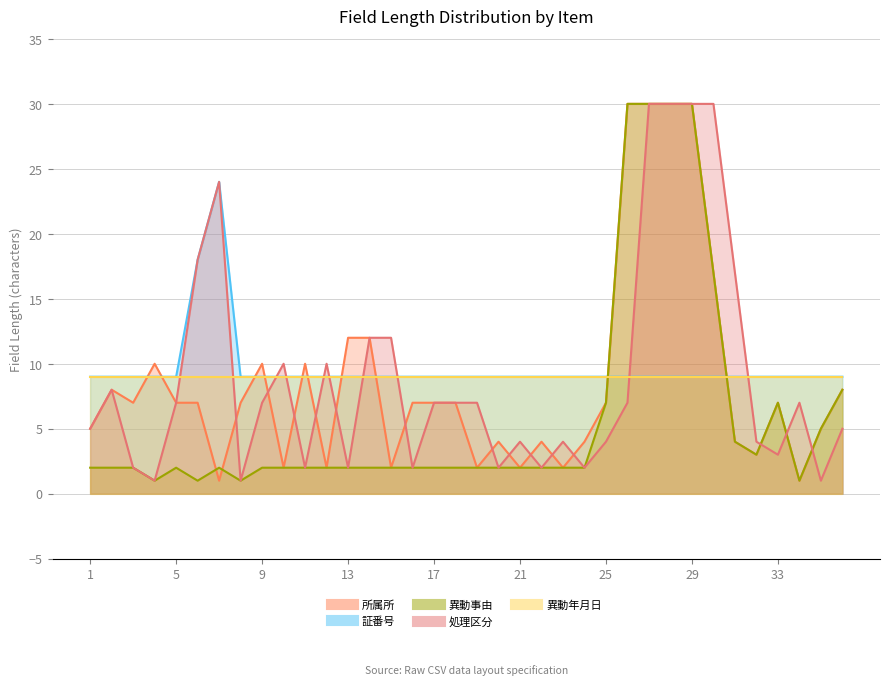

What is the spread (max minus min) of values at 23?

7